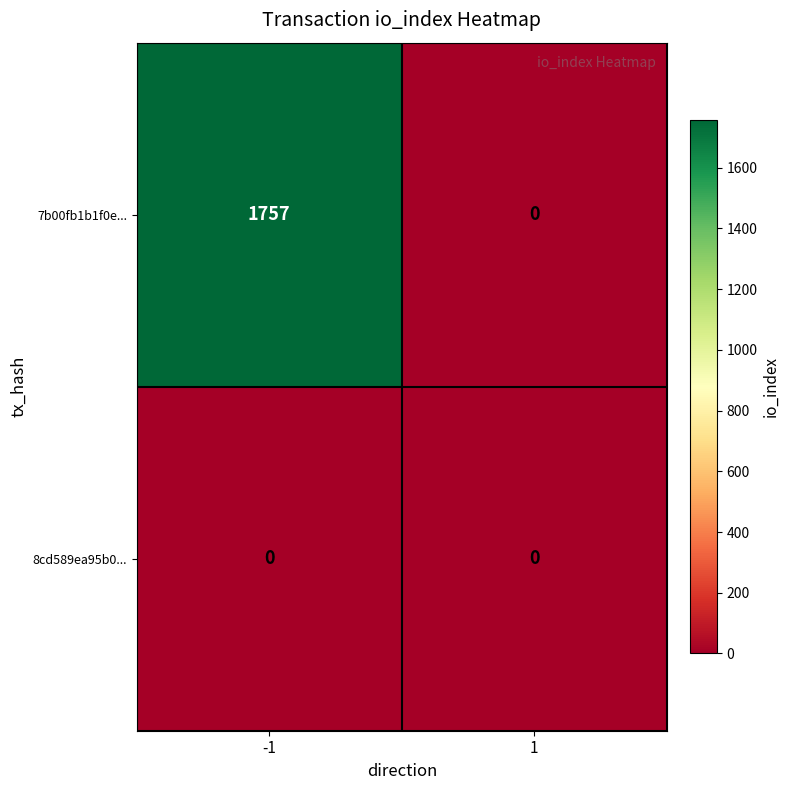

The value of 7b00fb1b1f0e... at -1 is 1757. True or false?

True